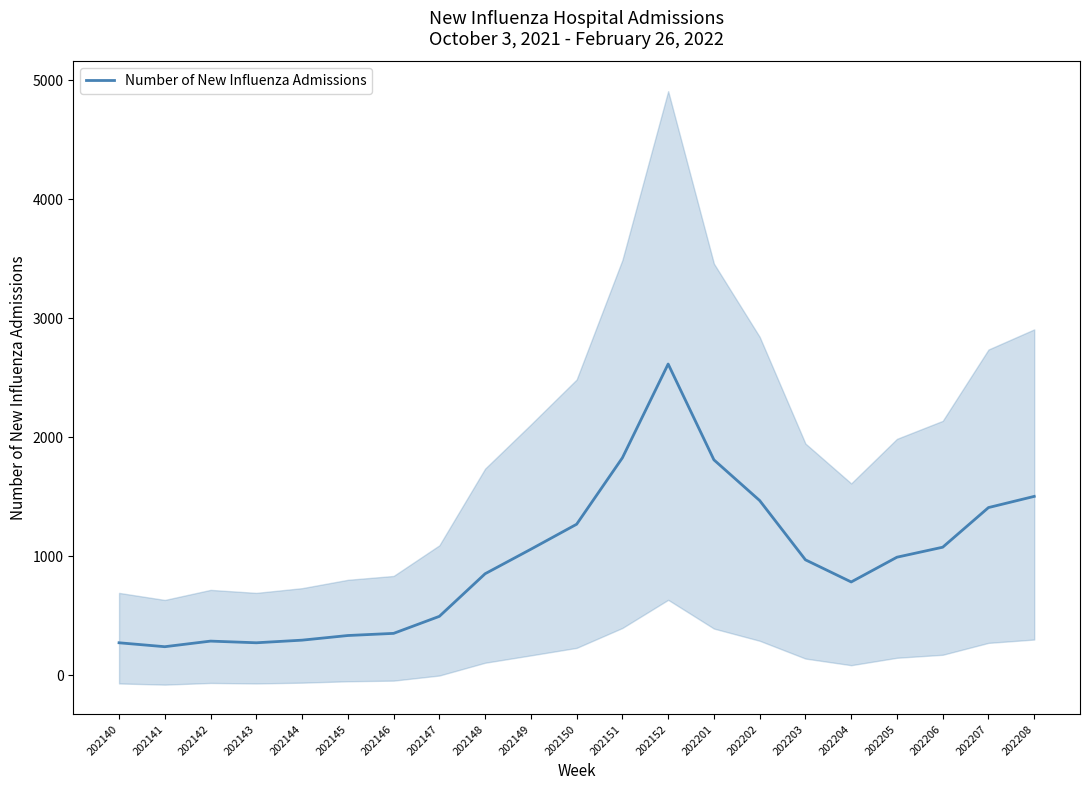

What is the difference between the maximum and minimum values?

2375